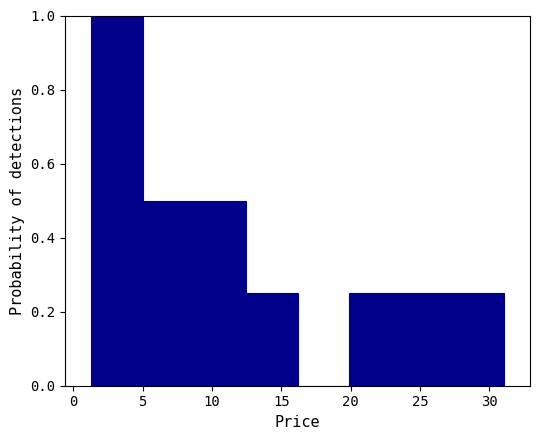

Reading left to right, transcribe this chart: for each bar, give the range it covers on the x-axis and its height. Neither the bar edges nor the heights are printed on the chart, so give them approximately, as read against the axes.

1.5 to 5.0: 1.00
5.0 to 8.5: 0.50
8.5 to 12.5: 0.50
12.5 to 16.0: 0.26
16.0 to 20.0: 0
20.0 to 23.5: 0.26
23.5 to 27.5: 0.26
27.5 to 31.0: 0.26